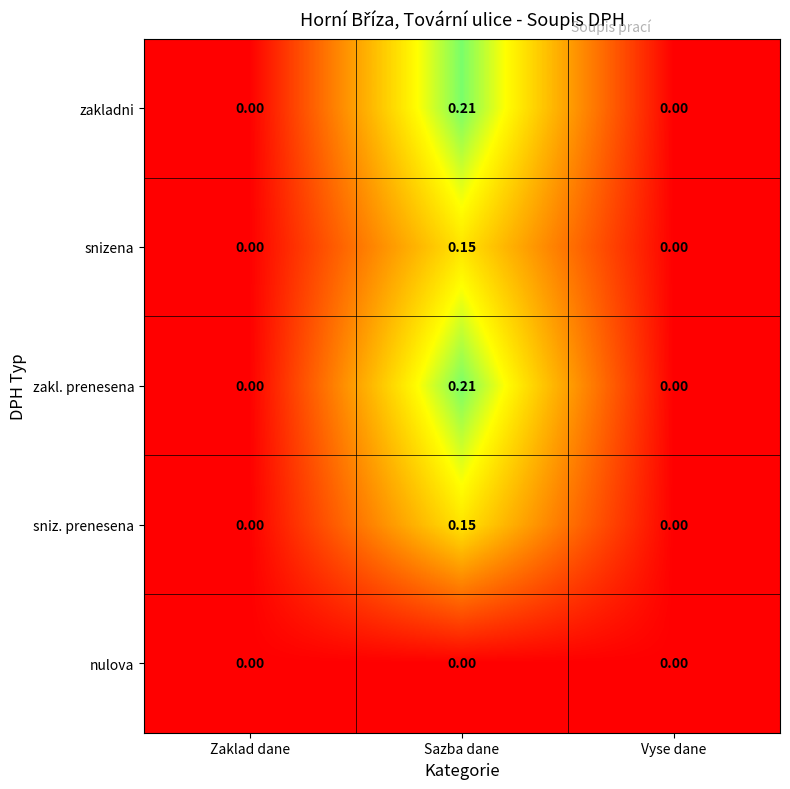

At which category is the sum across all series the highest?

Sazba dane